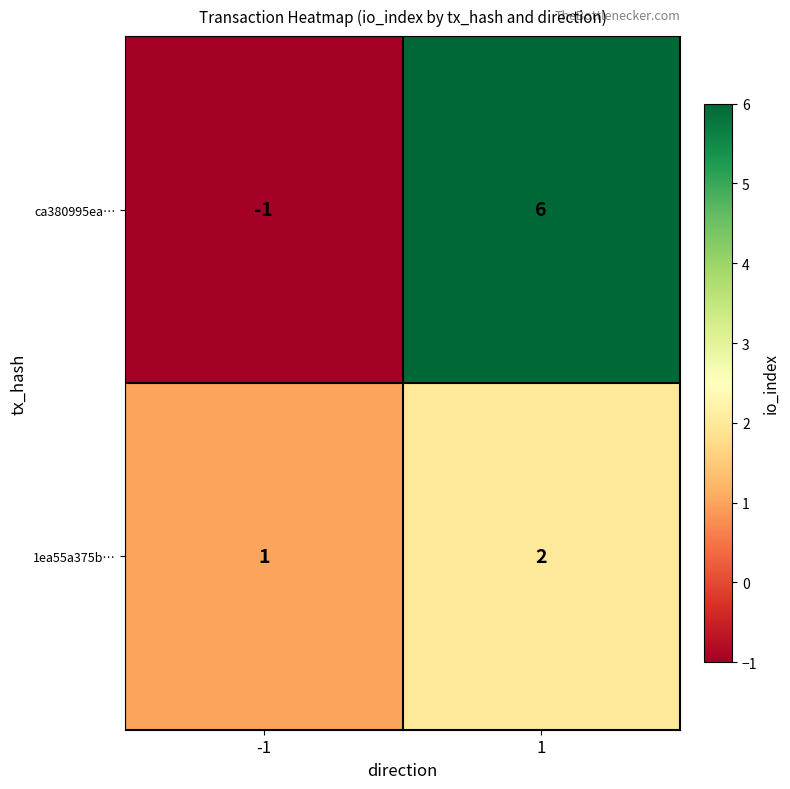

Count the number of data series in this chart.

2